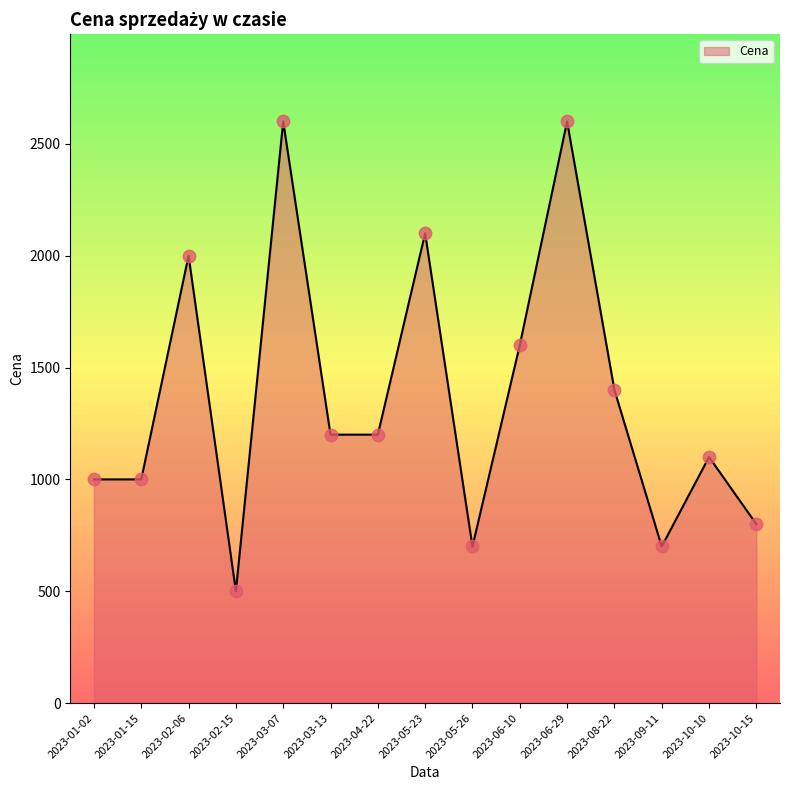

Which has a higher value, 2023-02-06 or 2023-03-07?

2023-03-07